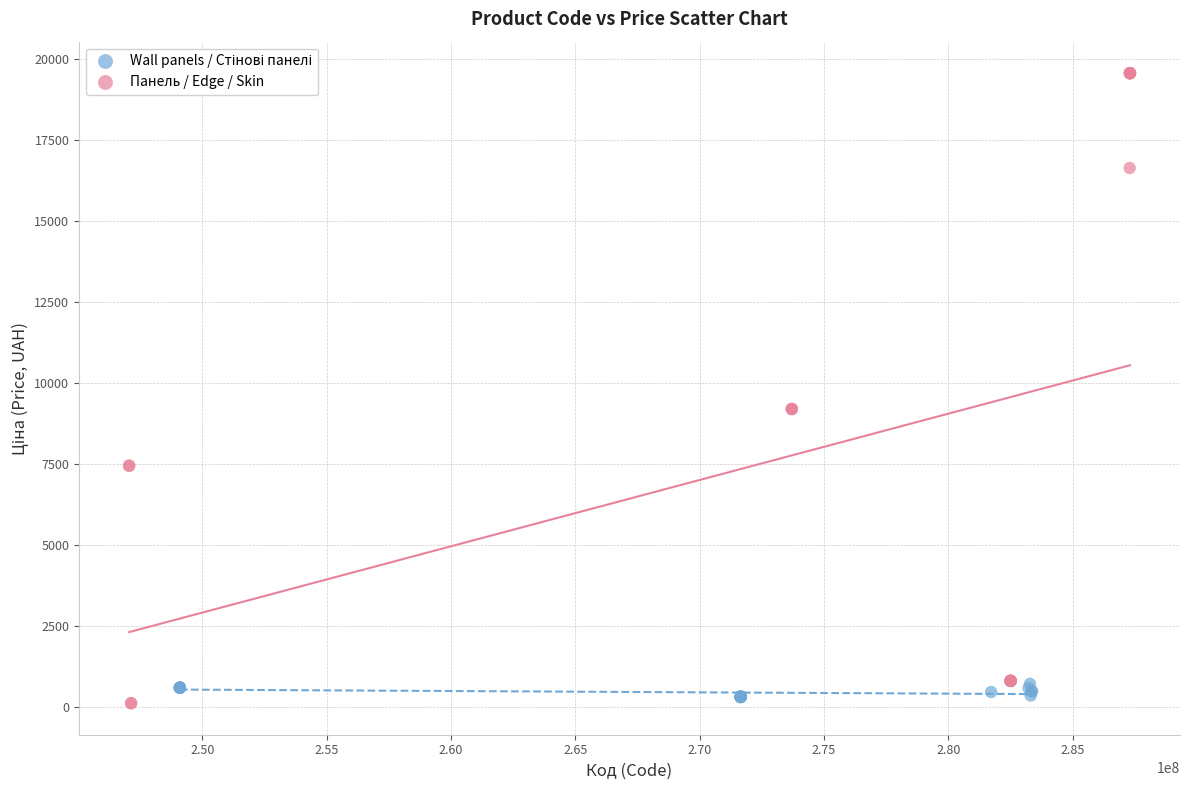

Which series reaches the maximum Y coordinate?

Панель / Edge / Skin